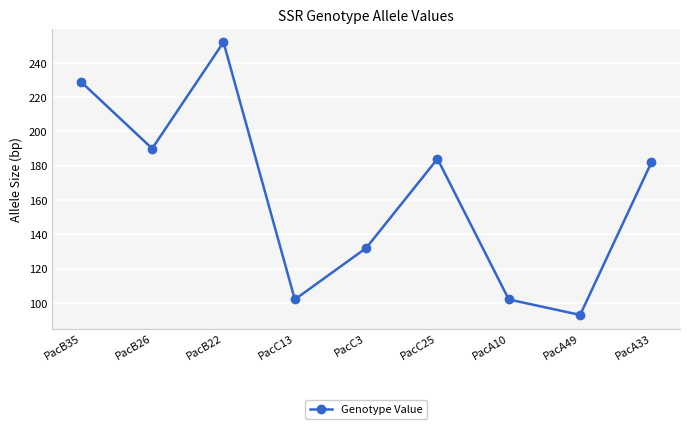

What value does the data have at PacB26, to the nearest 50?

200